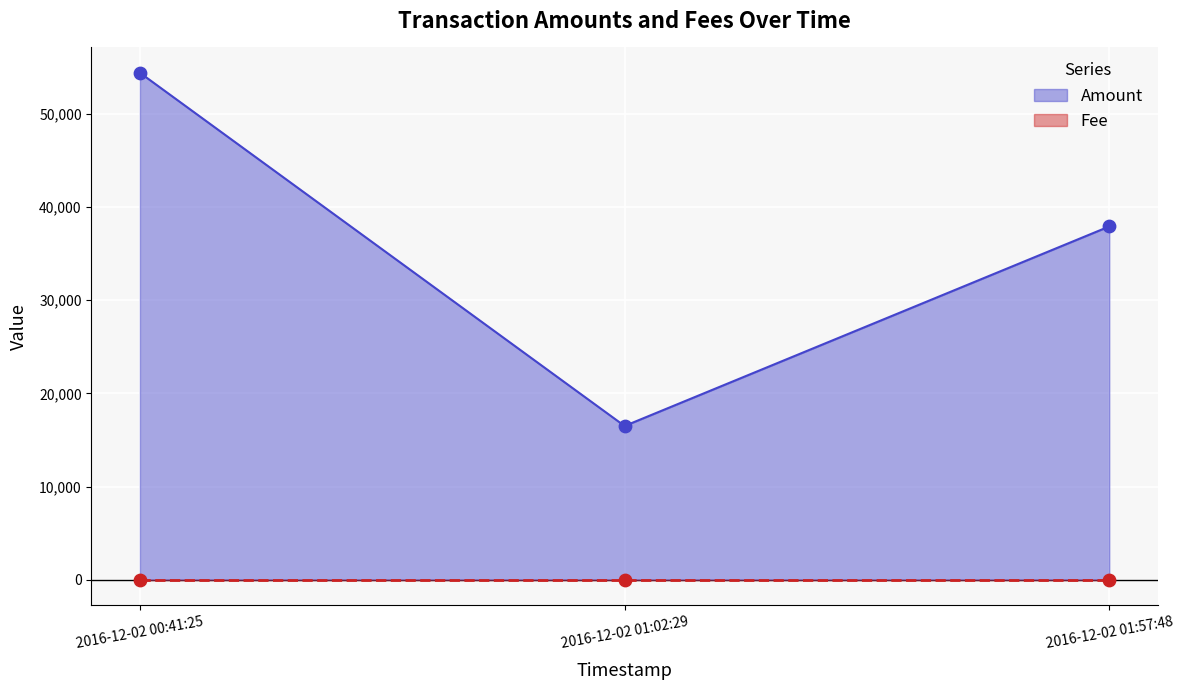

What is the ratio of the value at 2016-12-02 01:57:48 to the value at 2016-12-02 01:02:29?

2.3